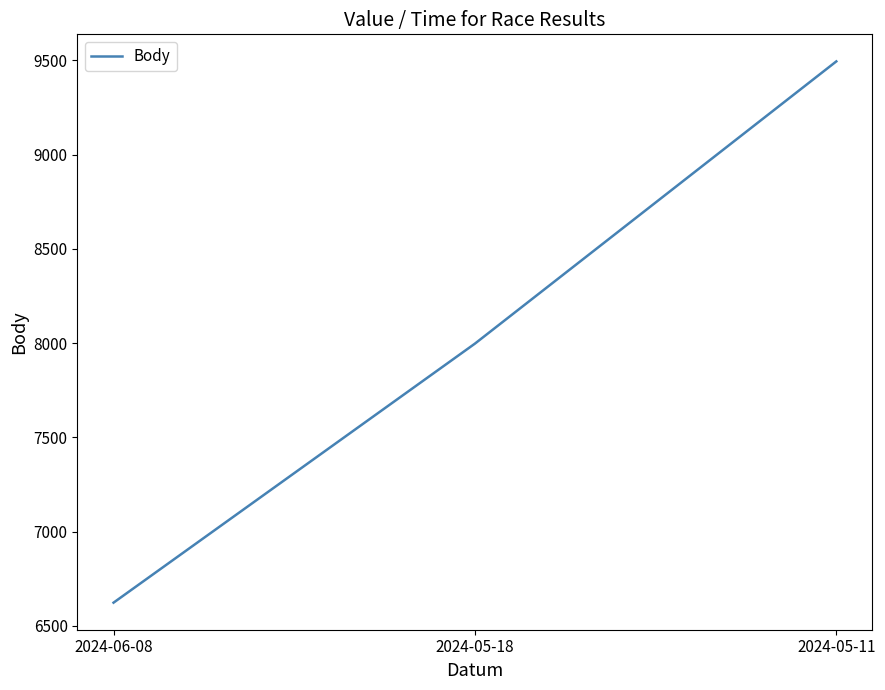

Rank the categories by value from lowest to highest.

2024-06-08, 2024-05-18, 2024-05-11